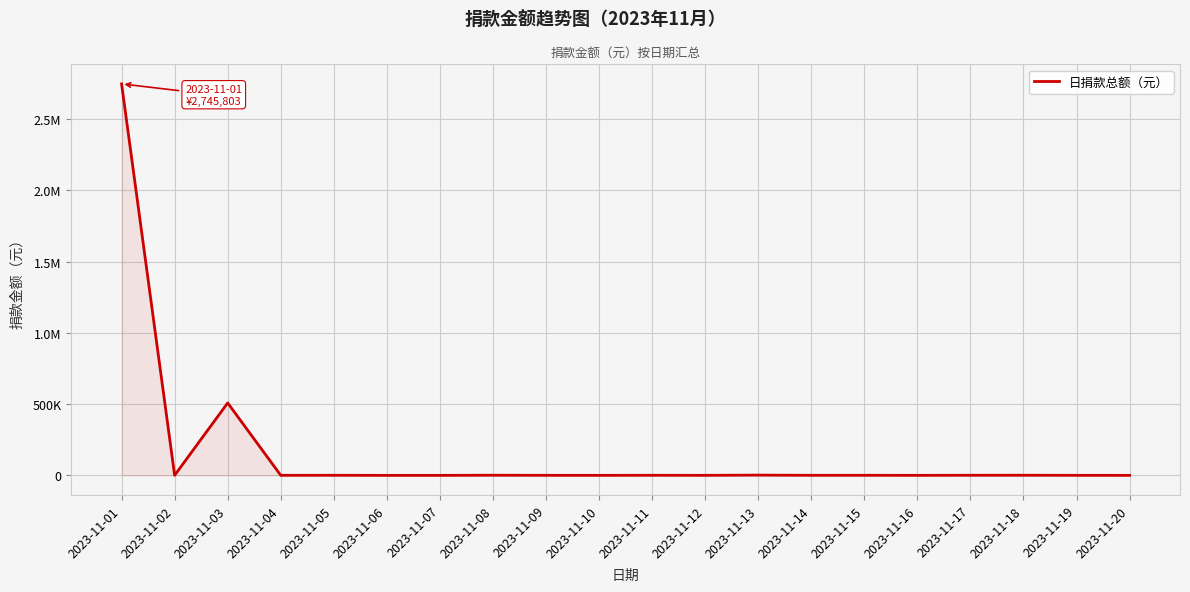

What is the maximum value shown in the chart?

2745803.0